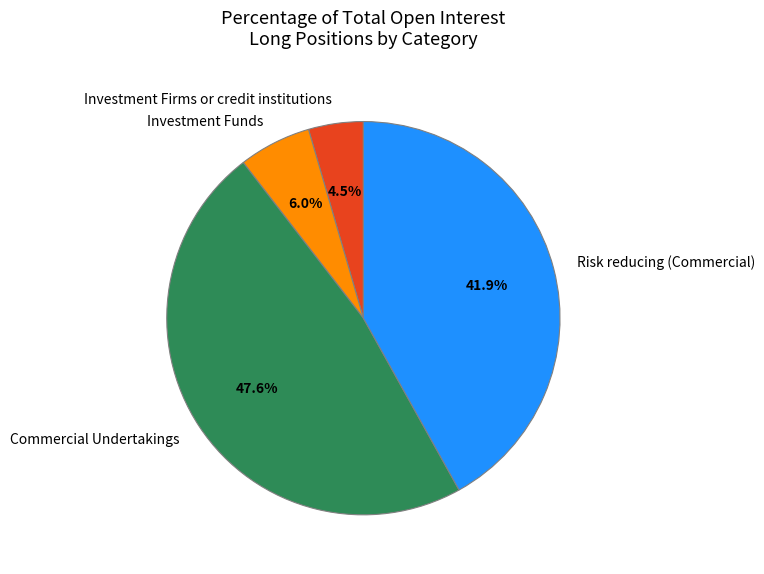

Rank the categories by value from highest to lowest.

Commercial Undertakings, Risk reducing (Commercial), Investment Funds, Investment Firms or credit institutions